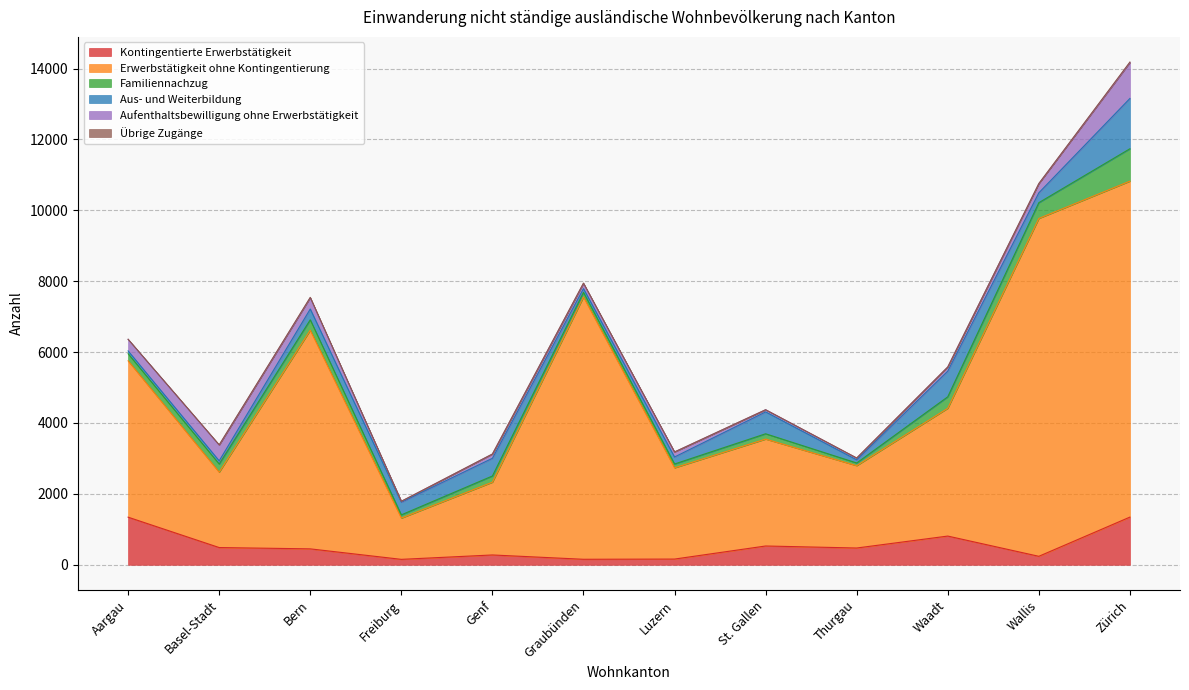

What is the value of the Erwerbstätigkeit ohne Kontingentierung point at the 5th from the left?

2053